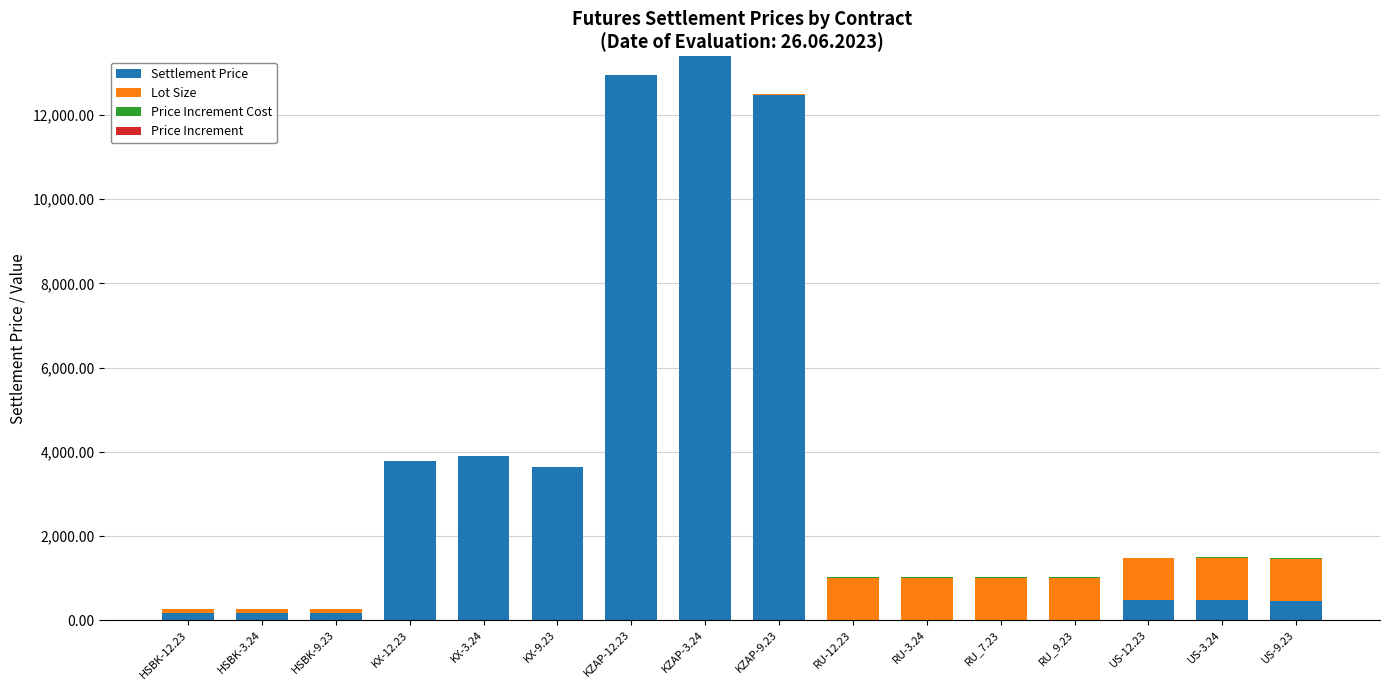

The value of Settlement Price at KZAP-3.24 is 4863.6. True or false?

False